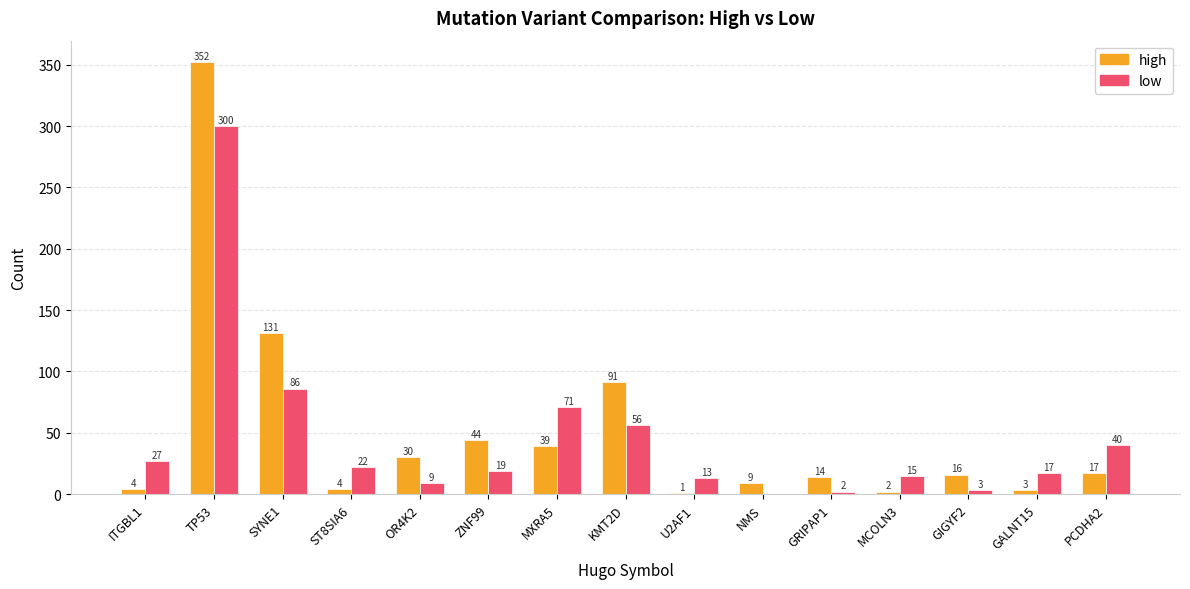

What is the sum of the low values at U2AF1 and ITGBL1?

40